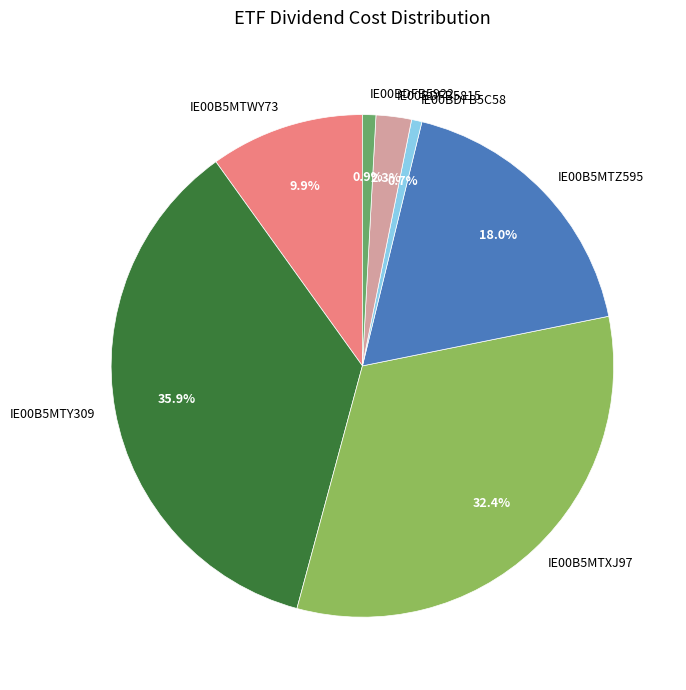

Count the number of slices in the pie.

7